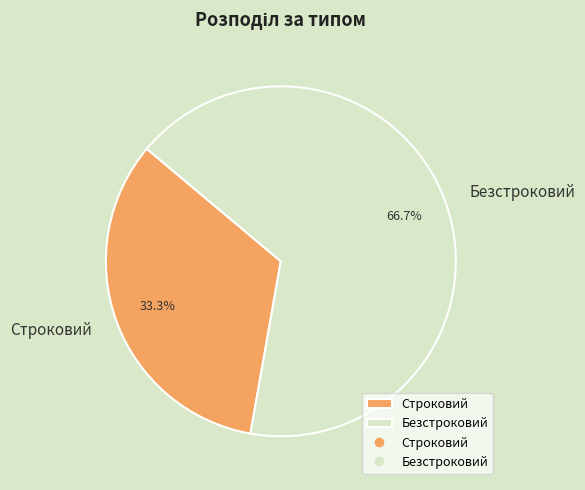

Approximately how many times larger is the value at Безстроковий compared to Строковий?

2.0